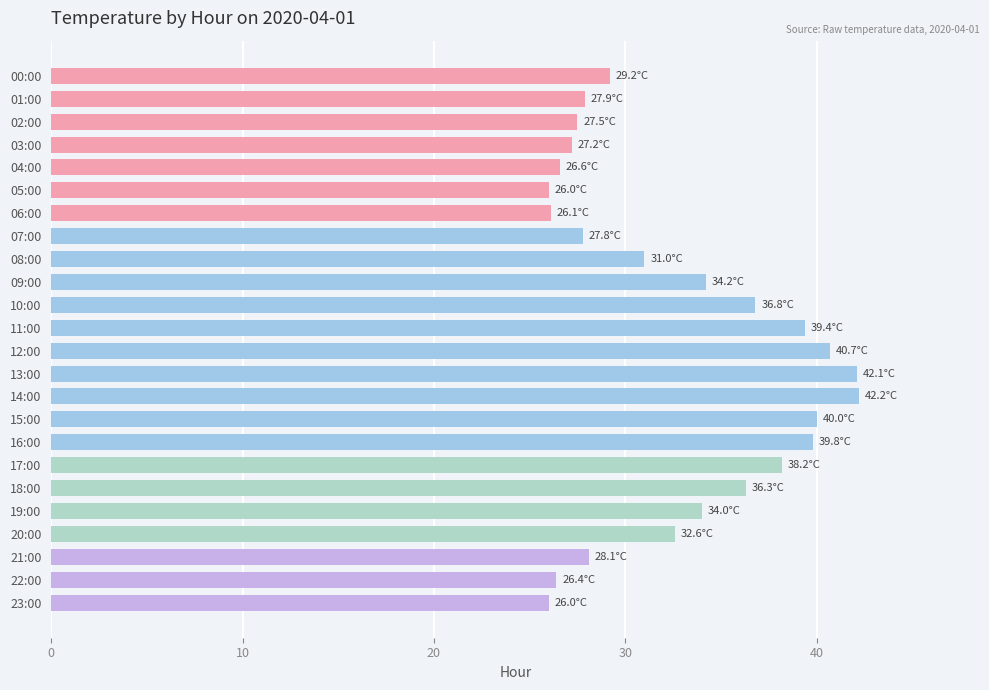

How many series are shown in this chart?

1